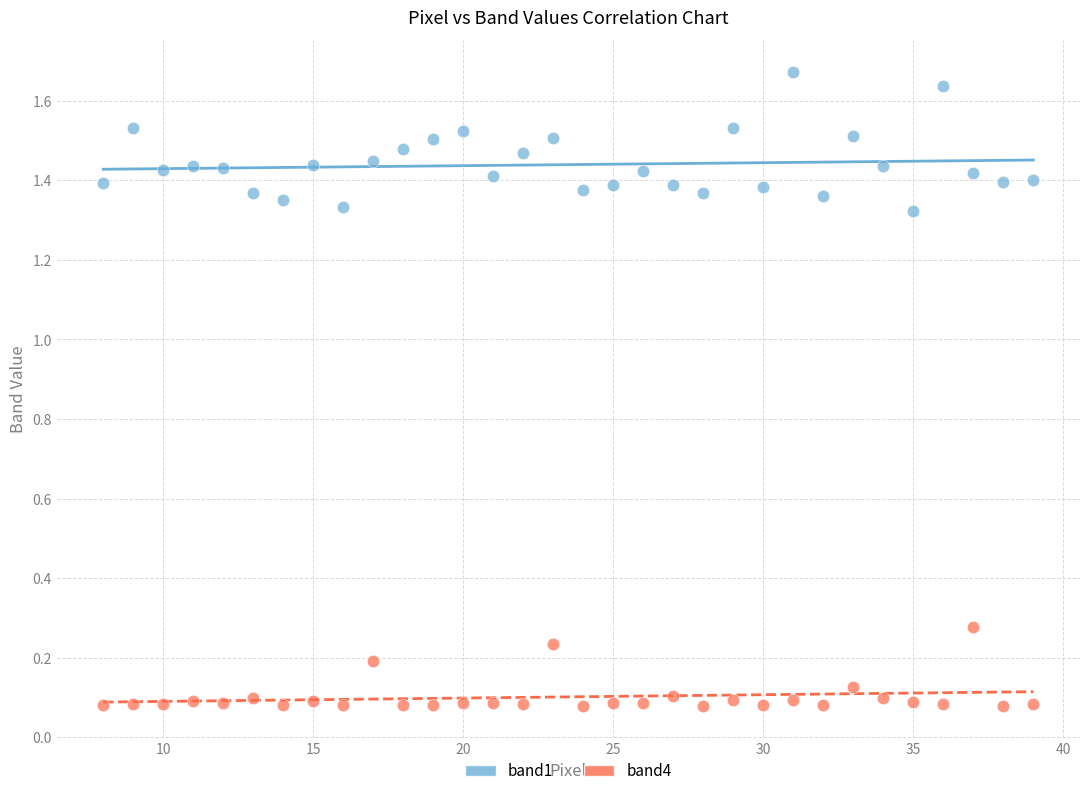

What are all the series names shown in the legend?

band1, band4